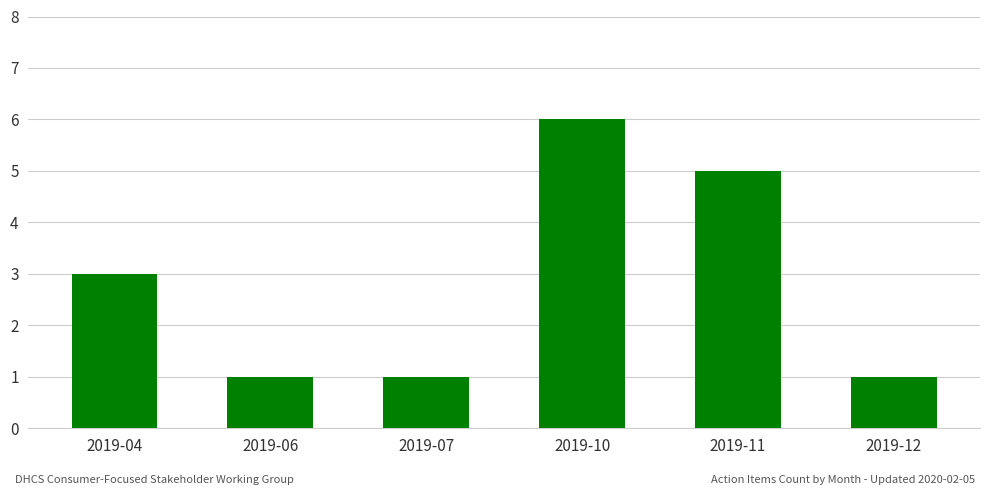

Are the bars horizontal?

No